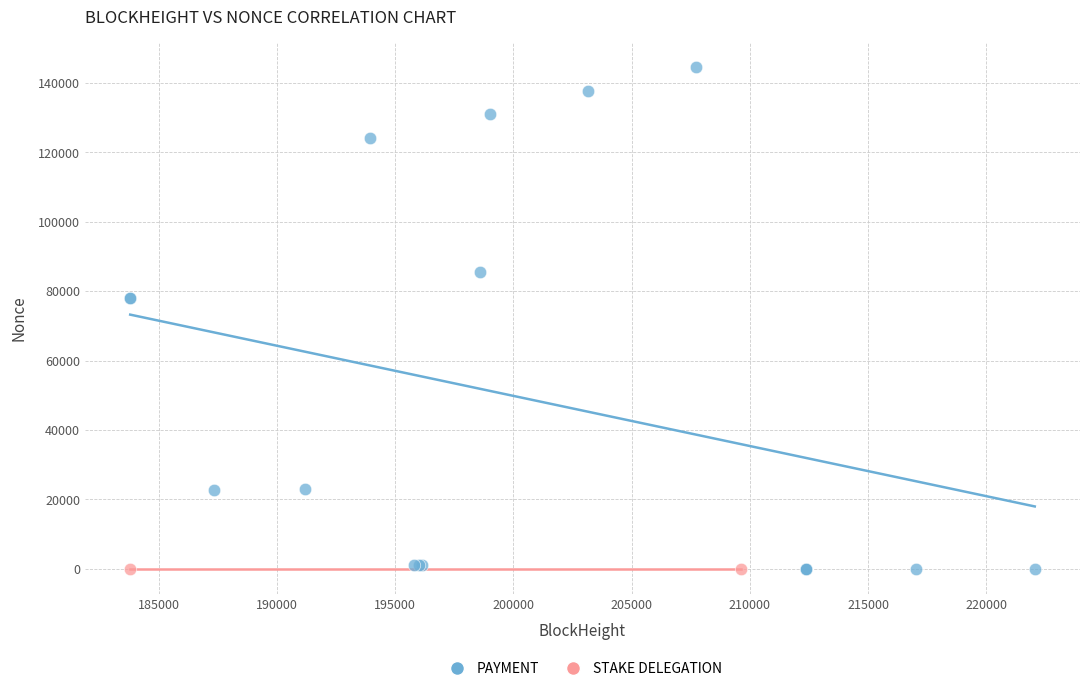

What are all the series names shown in the legend?

PAYMENT, STAKE DELEGATION